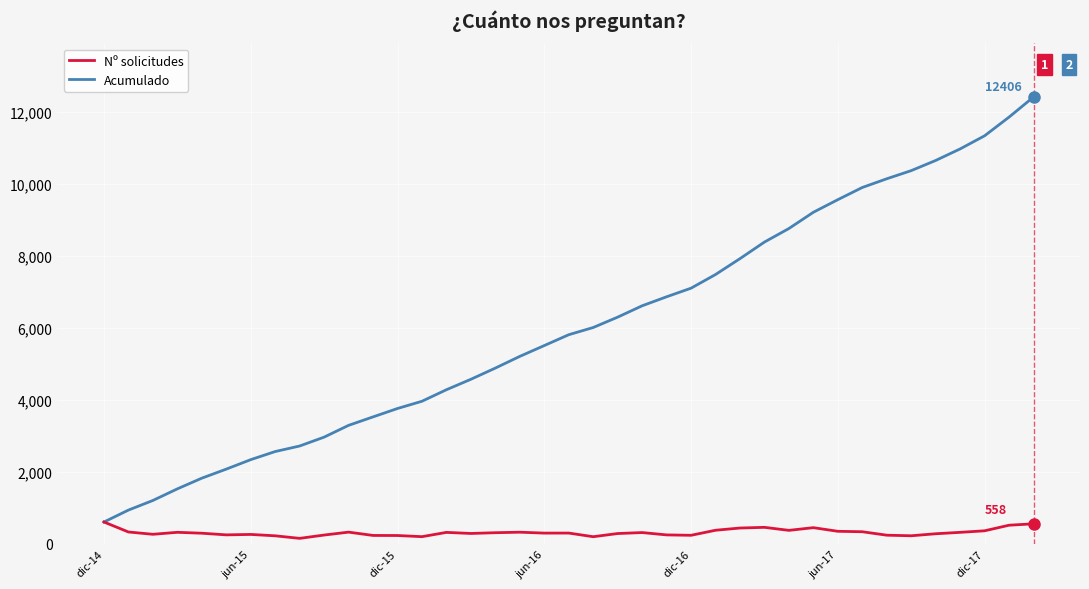

What is the lowest value of the Nº solicitudes series?

154